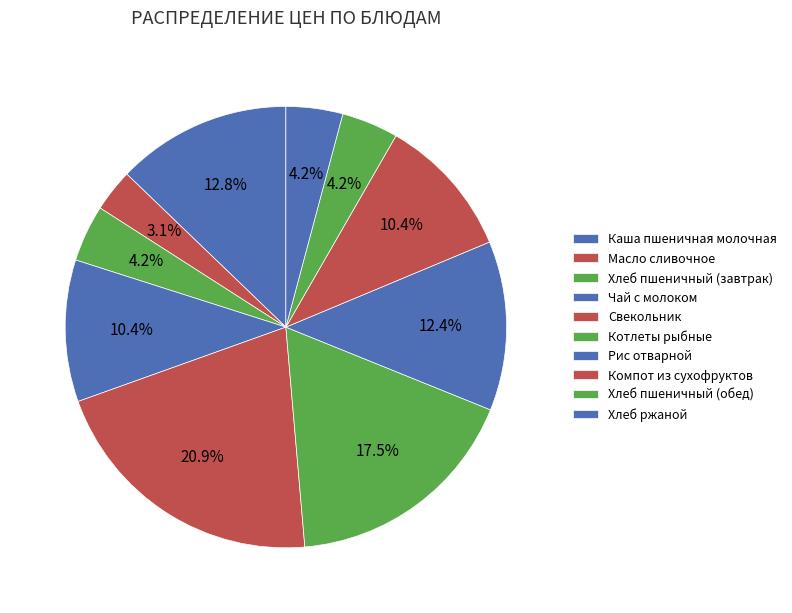

How many slices are in this pie chart?

10